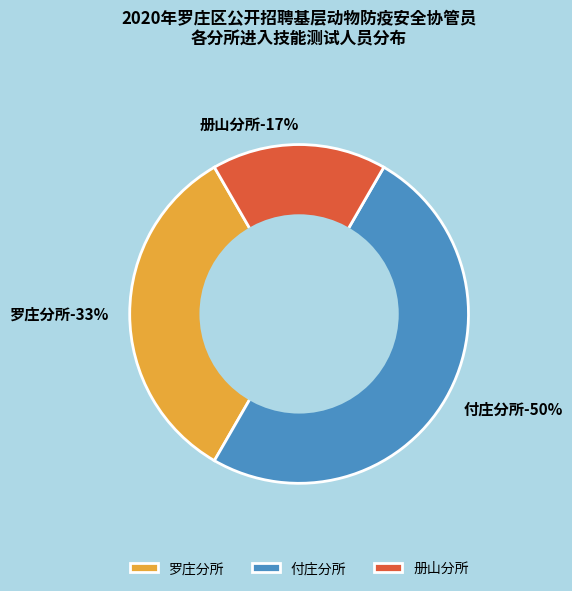

True or false: 付庄分所 accounts for 57% of the total.

False